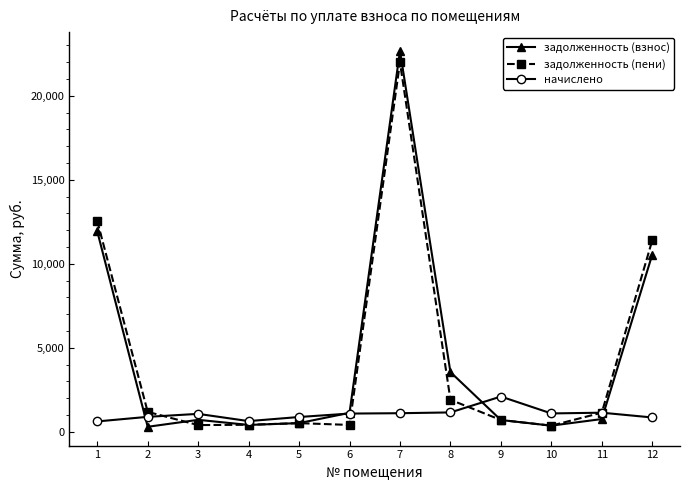

What is the maximum value for задолженность (взнос)?

22669.8